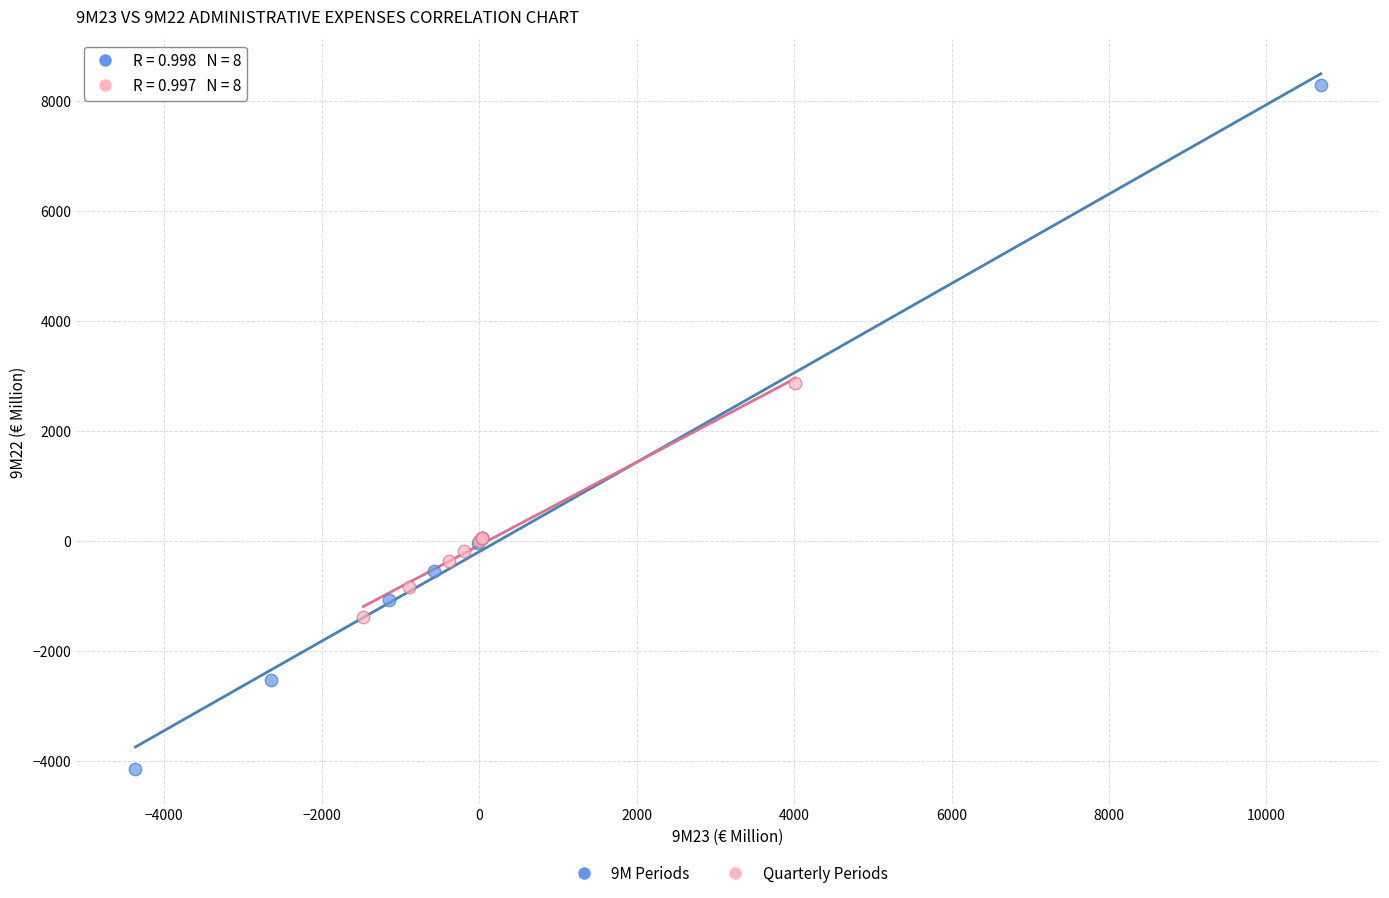

Which series contains the highest Y value?

9M Periods